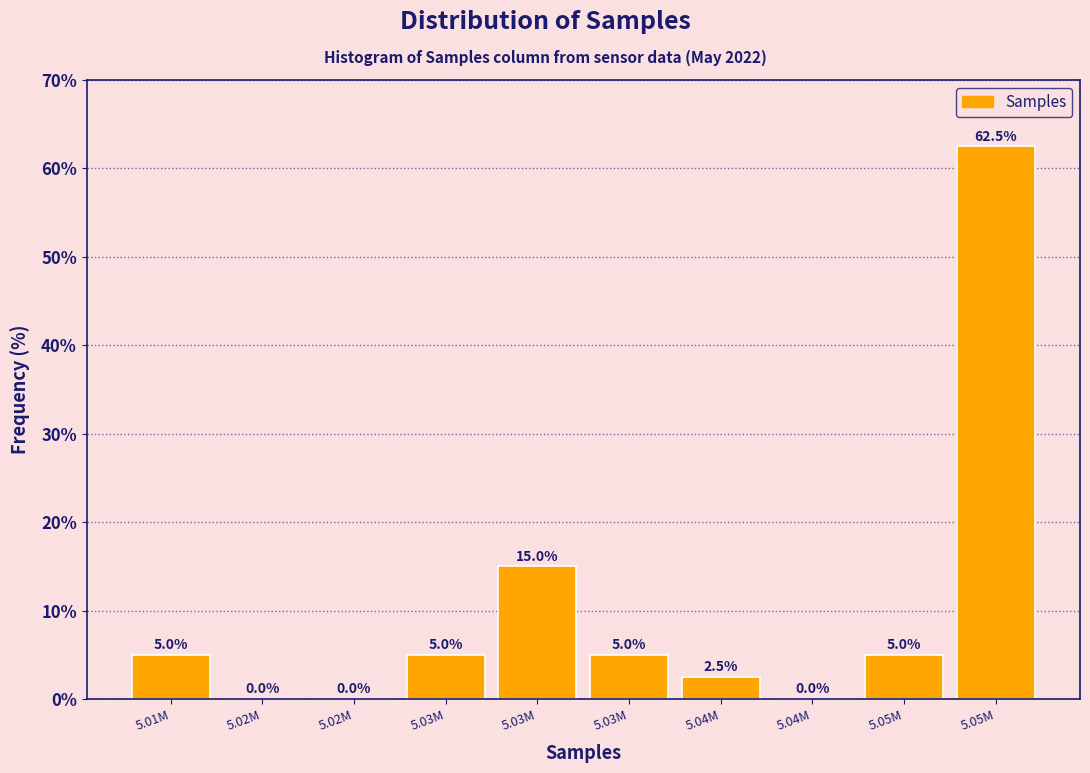

How many categories are shown in the chart?

10